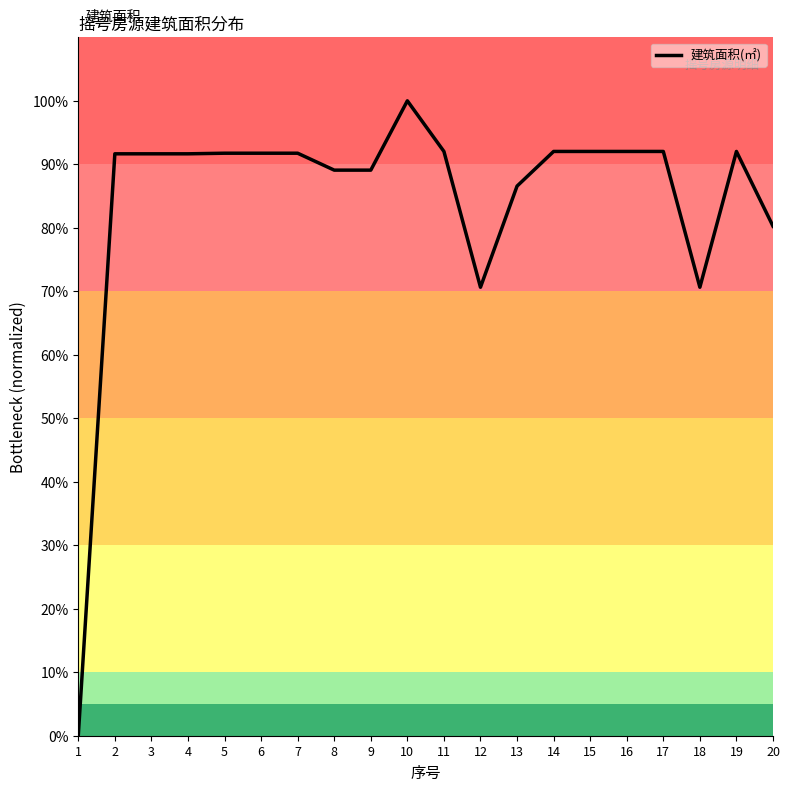

What is the difference between the values at 1 and 10?

100.0